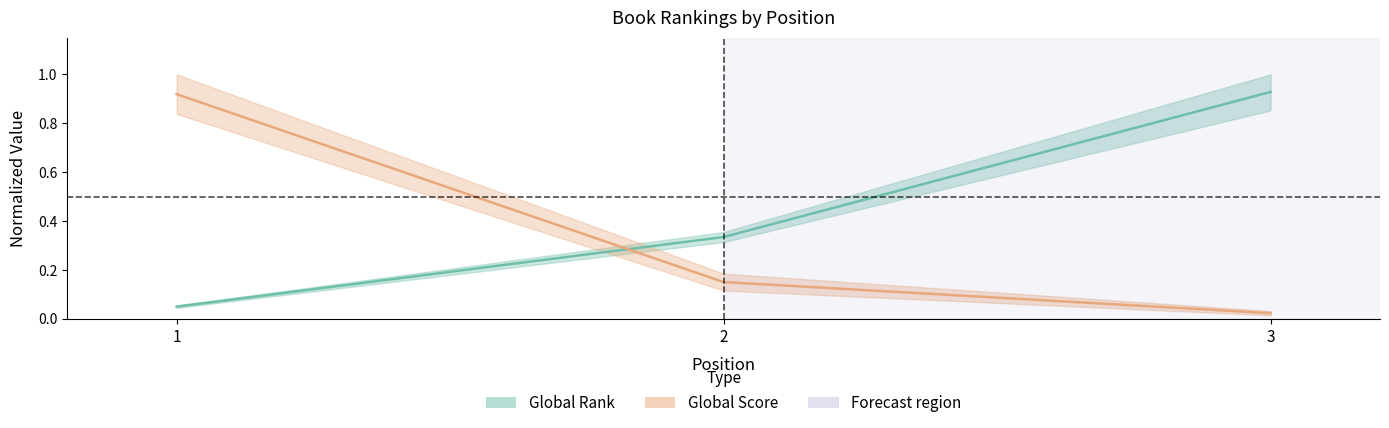

What is the spread (max minus min) of values at 3?

0.9